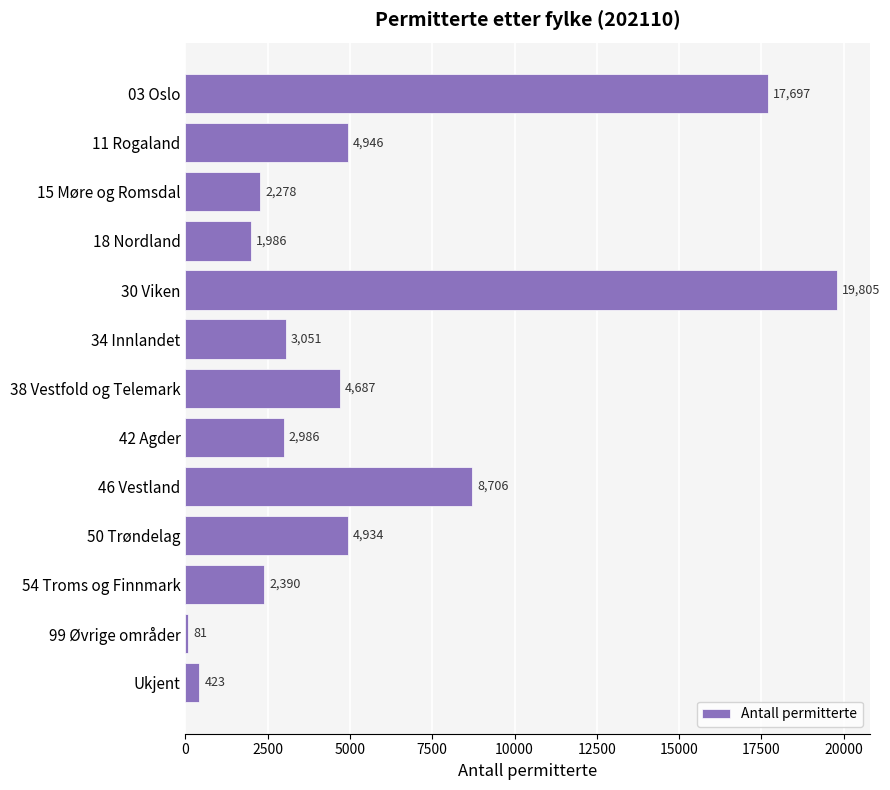

What position from the top is 34 Innlandet?

6